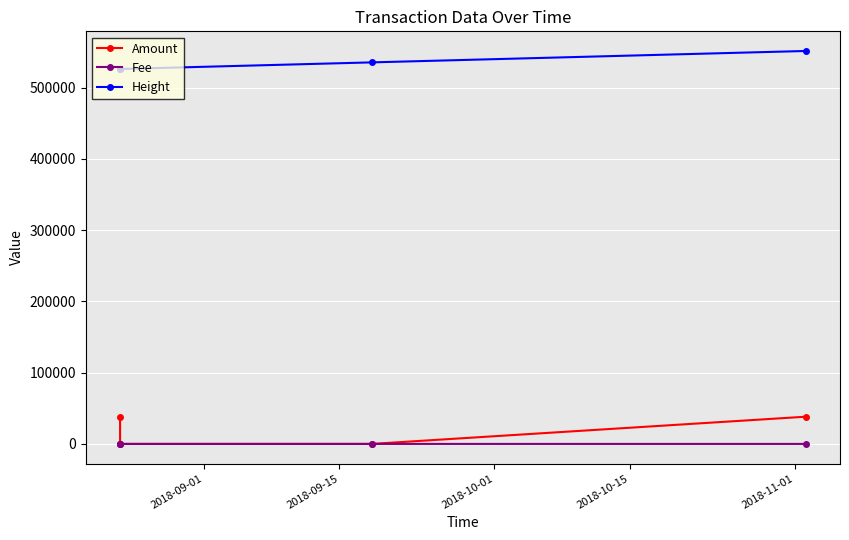

What is the maximum value for Amount?

38198.0